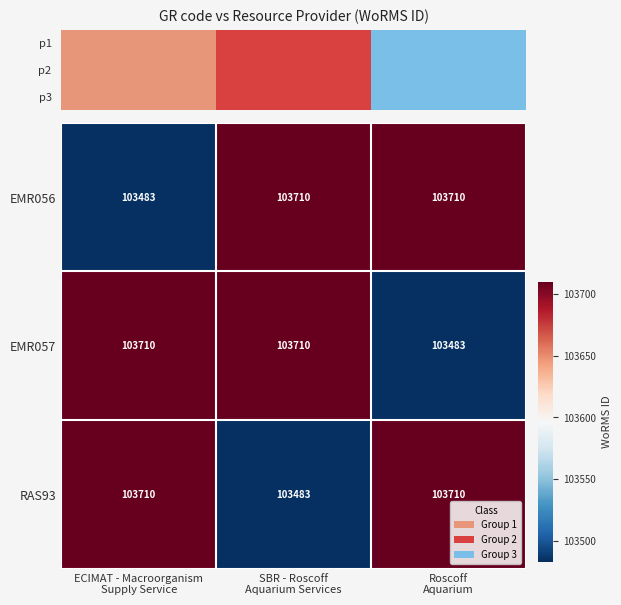

Between ECIMAT - Macroorganism
Supply Service and SBR - Roscoff
Aquarium Services, which is larger?

SBR - Roscoff
Aquarium Services